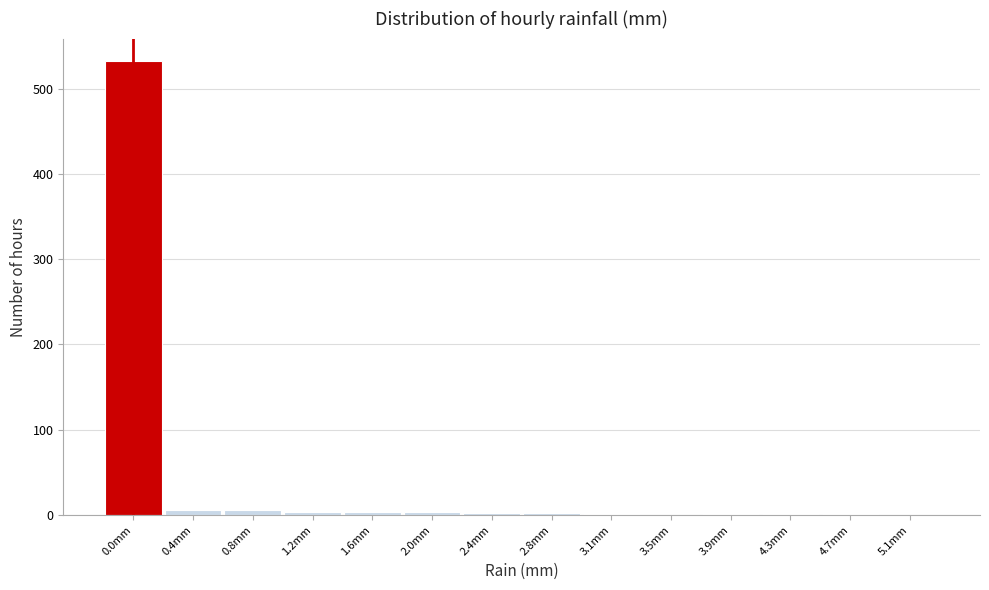

The chart shows a value of 356 at 0.0mm. True or false?

False